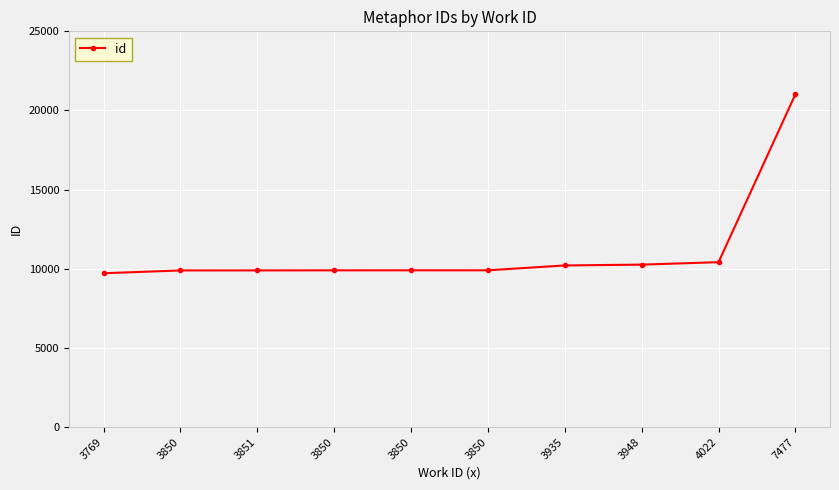

How many lines are shown in the chart?

1